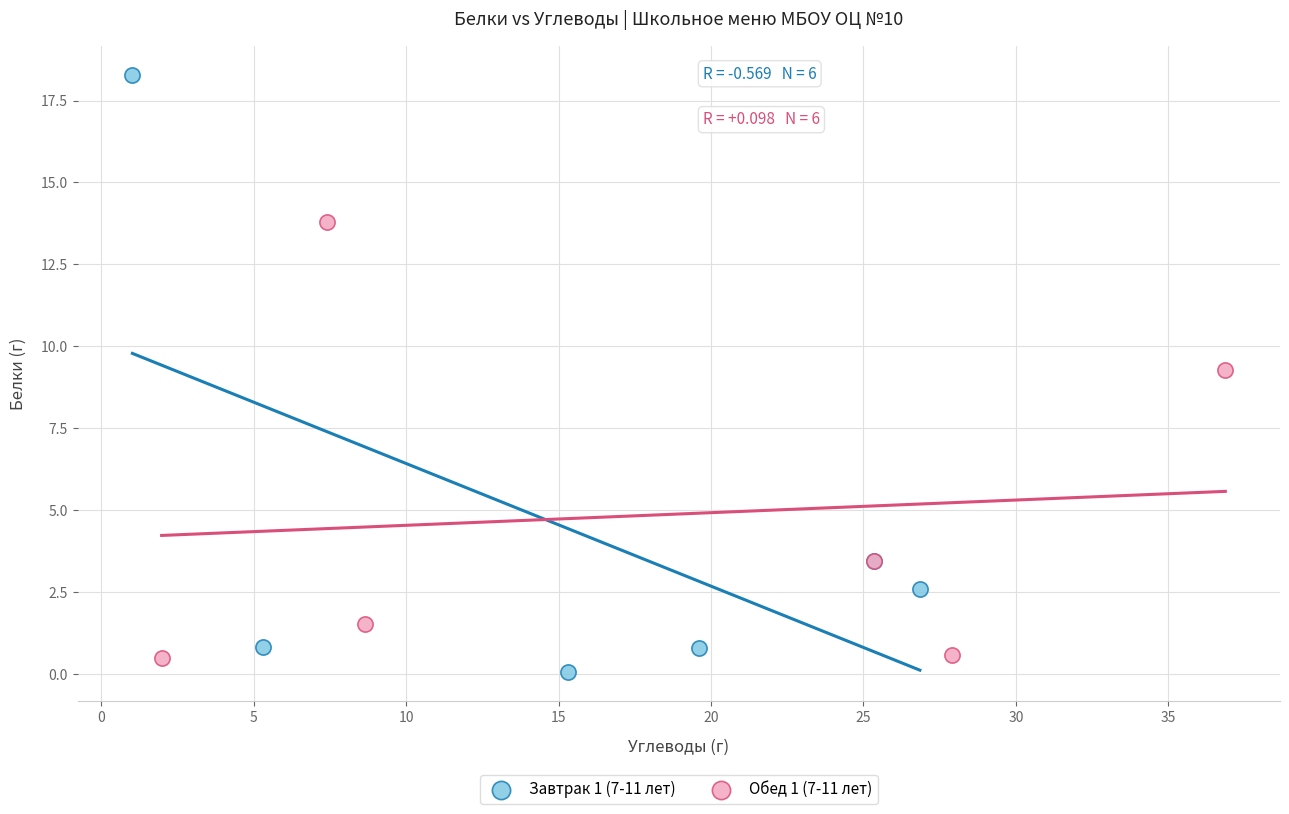

Which series reaches the maximum Y coordinate?

Завтрак 1 (7-11 лет)